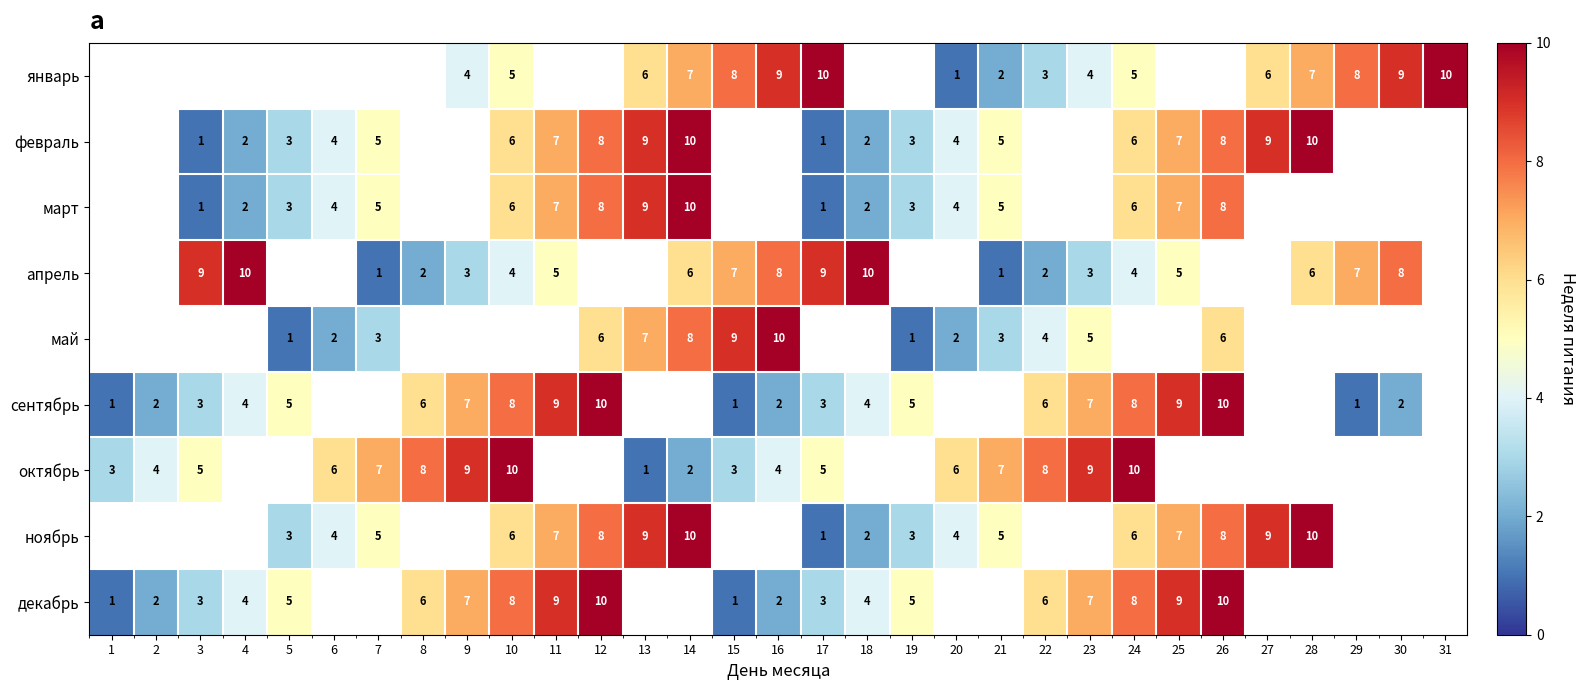

Is it true that февраль equals 12 at 12?

False